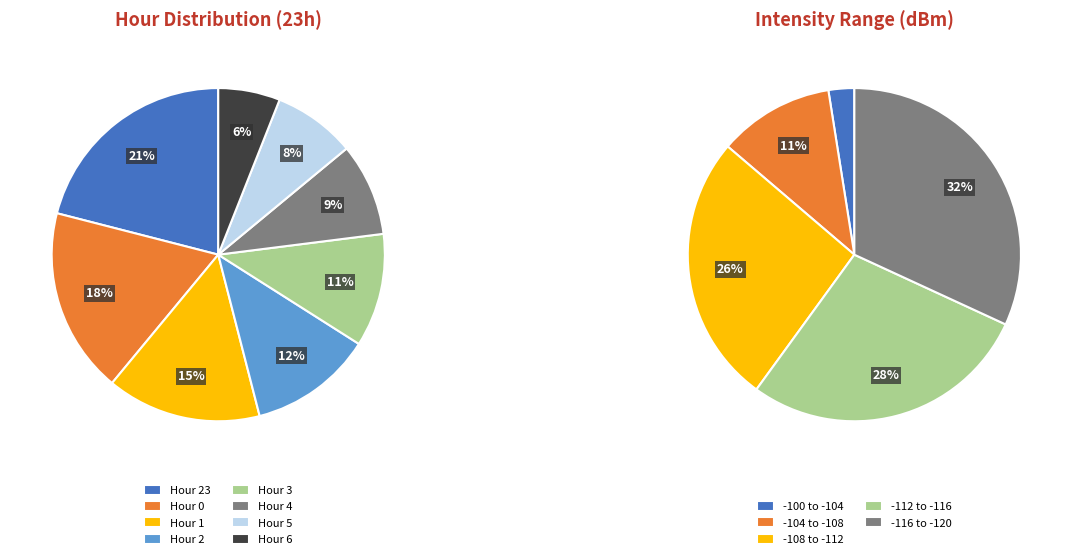

Is there any slice that represents more than half of the pie?

No